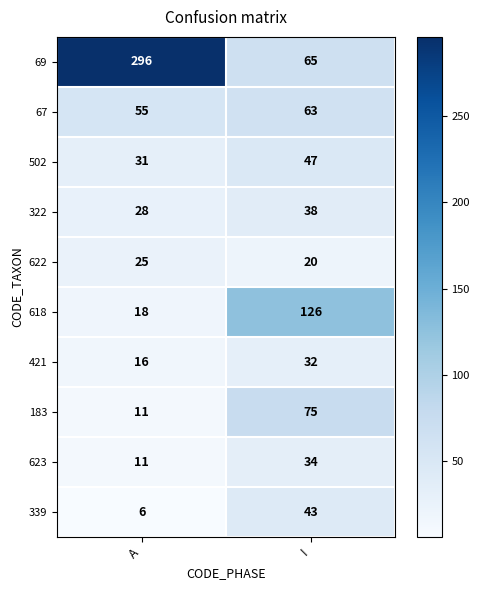

How many values in the 339 series are below 43?

1